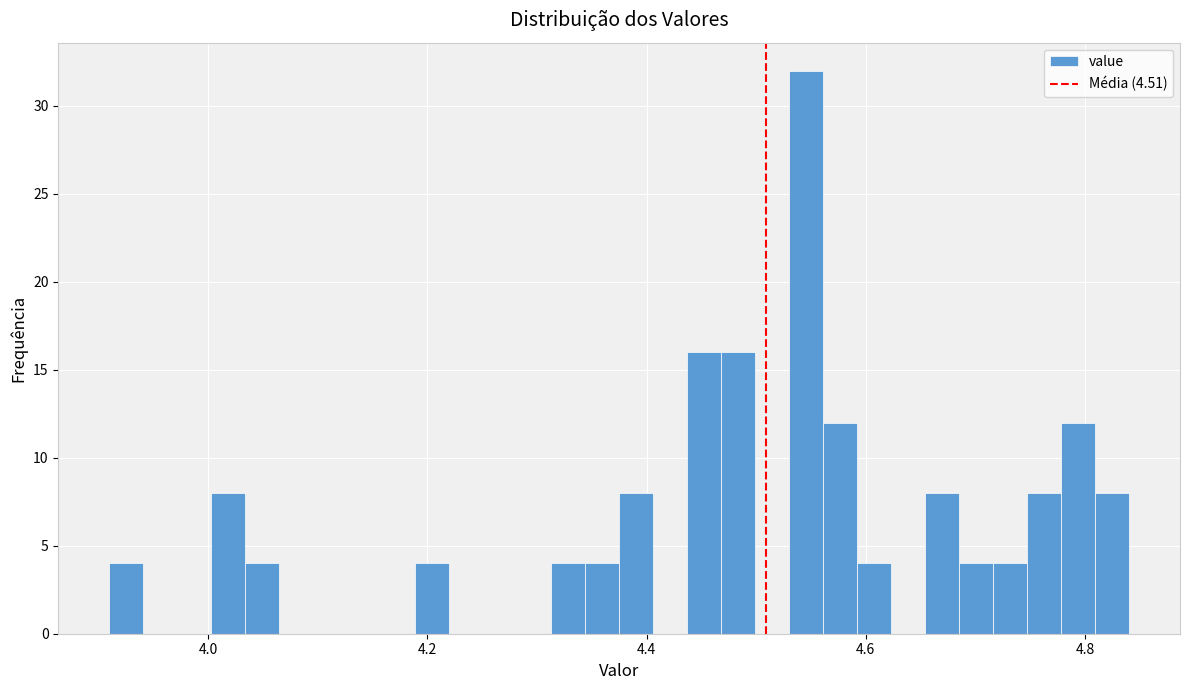

Around what value on the x-axis is the tallest bar? Give the approximate position of its centre, as read against the axis.

4.54